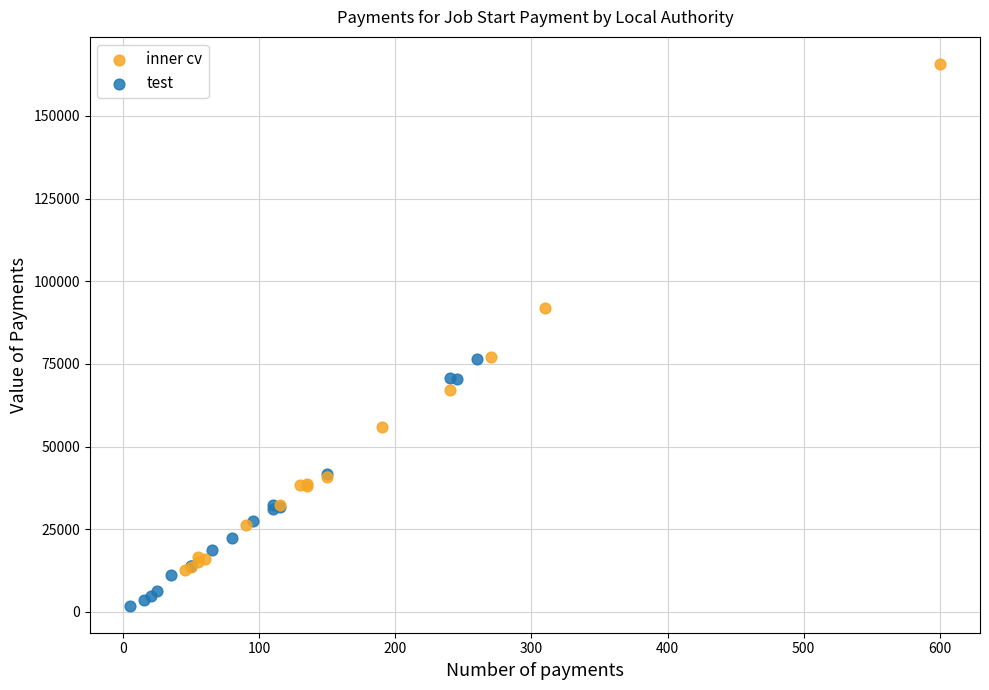

Which series has the widest spread of Y values?

inner cv